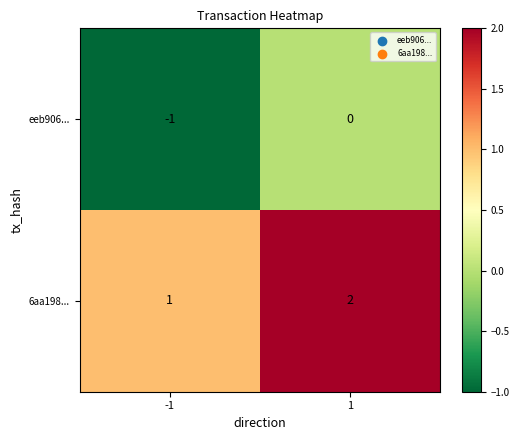

At which category is the sum across all series the highest?

1